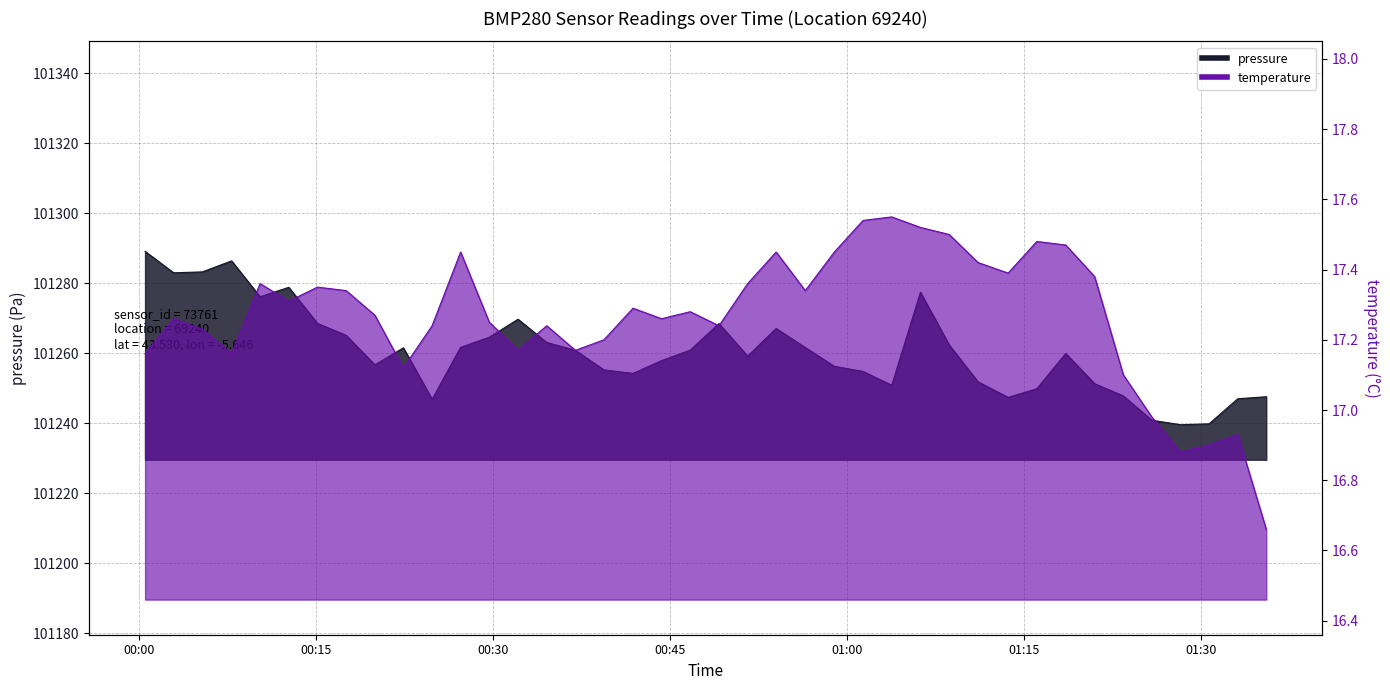

What is the lowest value of the temperature series?

16.7